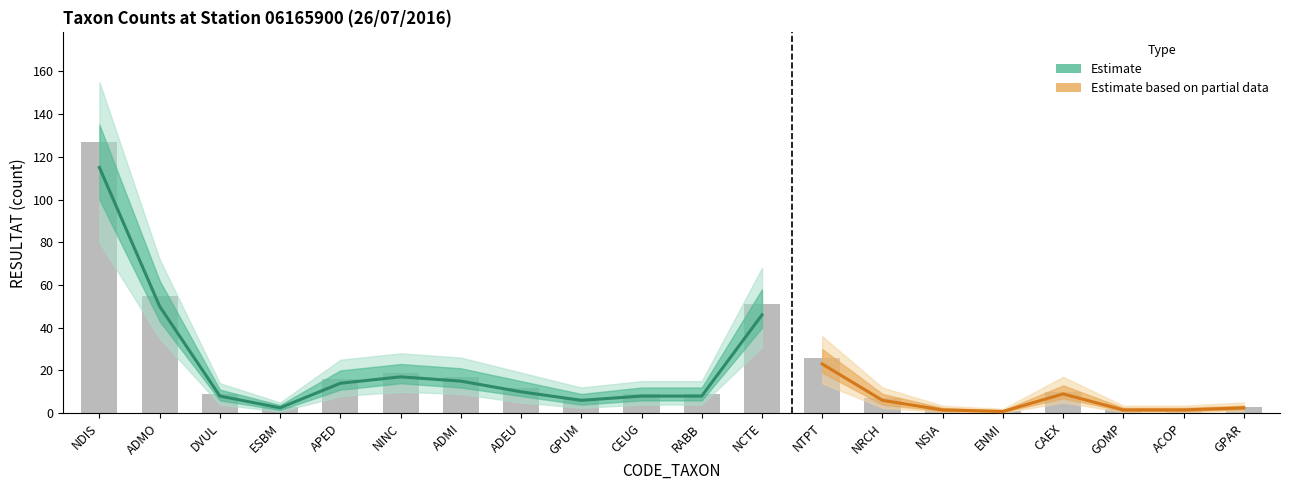

Reading left to right, what are all the values shown in this chart?

RESULTAT: NDIS=127.0	ADMO=55.0	DVUL=9.0	ESBM=3.0	APED=16.0	NINC=19.0	ADMI=17.0	ADEU=12.0	GPUM=7.0	CEUG=9.0	RABB=9.0	NCTE=51.0	NTPT=26.0	NRCH=7.0	NSIA=2.0	ENMI=1.0	CAEX=10.0	GOMP=2.0	ACOP=2.0	GPAR=3.0
center: NDIS=115.0	ADMO=50.0	DVUL=8.0	ESBM=2.5	APED=14.0	NINC=17.0	ADMI=15.0	ADEU=10.0	GPUM=6.0	CEUG=8.0	RABB=8.0	NCTE=46.0	NTPT=23.0	NRCH=6.0	NSIA=1.5	ENMI=0.8	CAEX=9.0	GOMP=1.5	ACOP=1.5	GPAR=2.5
lower1: NDIS=100.0	ADMO=43.0	DVUL=6.0	ESBM=1.5	APED=11.0	NINC=14.0	ADMI=12.0	ADEU=8.0	GPUM=4.0	CEUG=6.0	RABB=6.0	NCTE=40.0	NTPT=19.0	NRCH=4.0	NSIA=1.0	ENMI=0.5	CAEX=7.0	GOMP=1.0	ACOP=1.0	GPAR=1.8
lower2: NDIS=80.0	ADMO=35.0	DVUL=4.0	ESBM=0.8	APED=8.0	NINC=10.0	ADMI=9.0	ADEU=5.0	GPUM=2.5	CEUG=4.0	RABB=4.0	NCTE=31.0	NTPT=14.0	NRCH=2.5	NSIA=0.5	ENMI=0.2	CAEX=5.0	GOMP=0.5	ACOP=0.5	GPAR=1.0
upper1: NDIS=135.0	ADMO=62.0	DVUL=11.0	ESBM=3.8	APED=20.0	NINC=23.0	ADMI=21.0	ADEU=15.0	GPUM=9.0	CEUG=12.0	RABB=12.0	NCTE=58.0	NTPT=30.0	NRCH=9.0	NSIA=2.5	ENMI=1.3	CAEX=13.0	GOMP=2.5	ACOP=2.5	GPAR=3.5
upper2: NDIS=155.0	ADMO=72.0	DVUL=14.0	ESBM=5.0	APED=25.0	NINC=28.0	ADMI=26.0	ADEU=19.0	GPUM=12.0	CEUG=15.0	RABB=15.0	NCTE=68.0	NTPT=36.0	NRCH=12.0	NSIA=3.5	ENMI=2.0	CAEX=17.0	GOMP=3.5	ACOP=3.5	GPAR=5.0